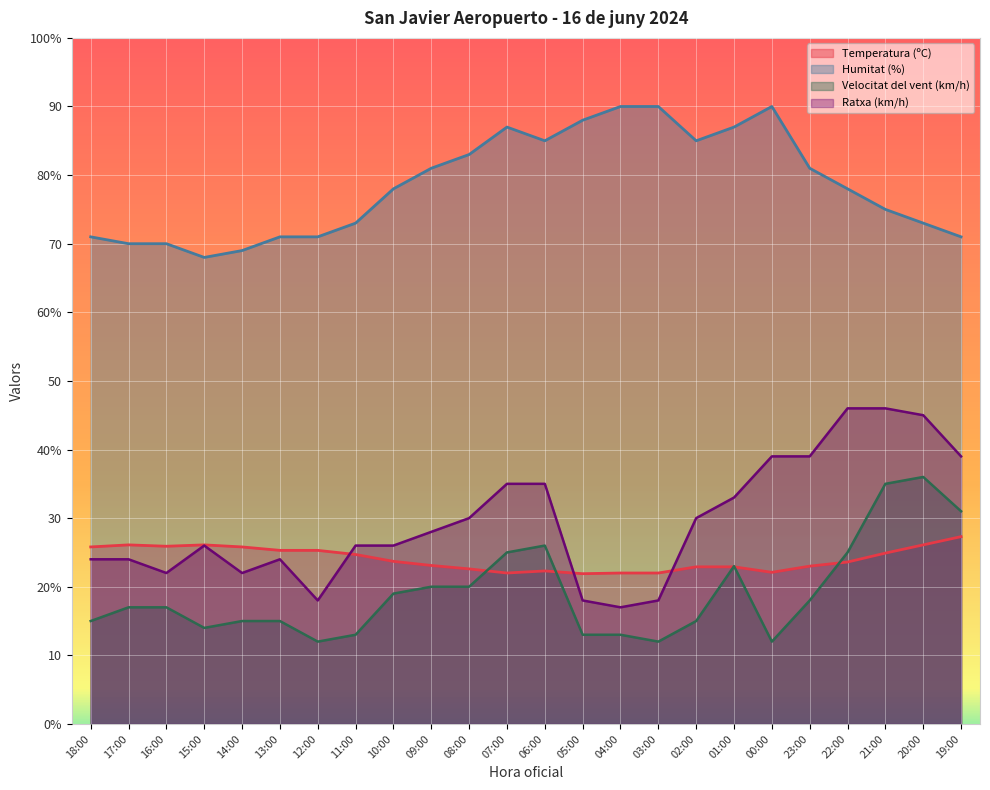

How many lines are shown in the chart?

4